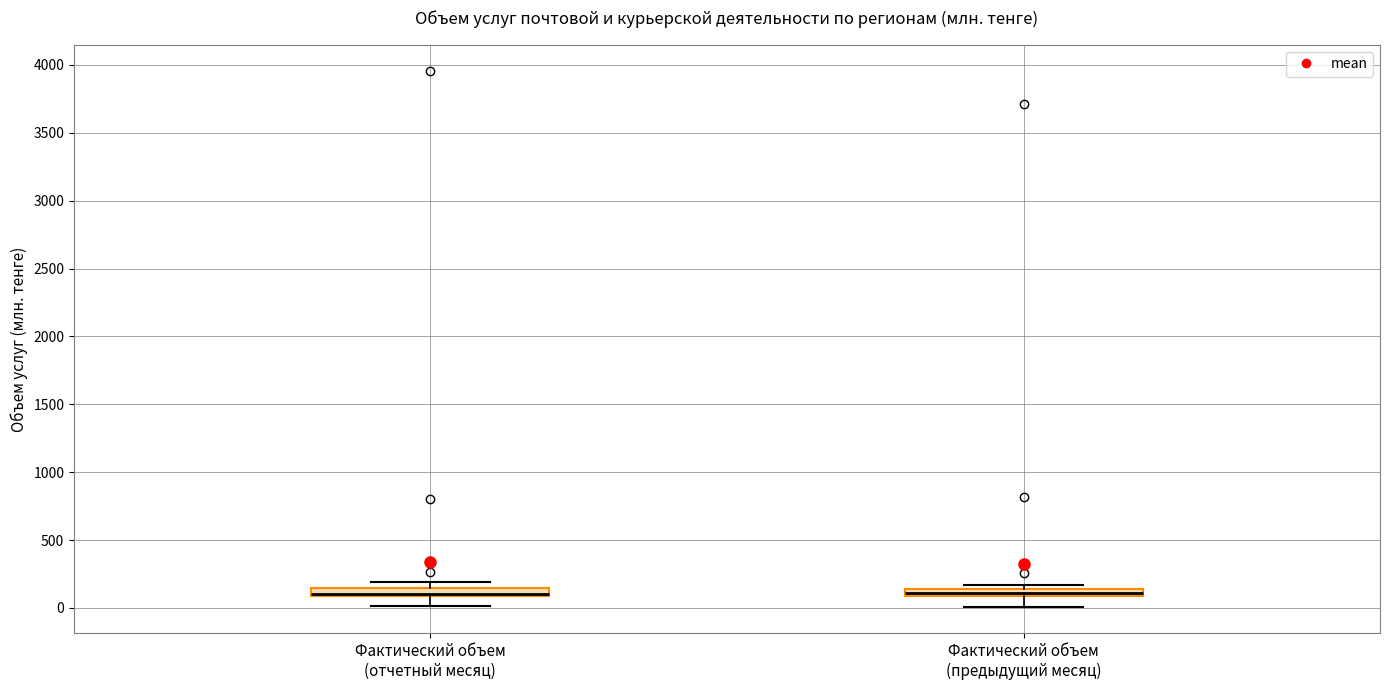

Where is the upper edge of the box for Фактический объем (предыдущий месяц) on the y-axis? The values are not printed on the chart, so give them approximately, as read against the axis.

150